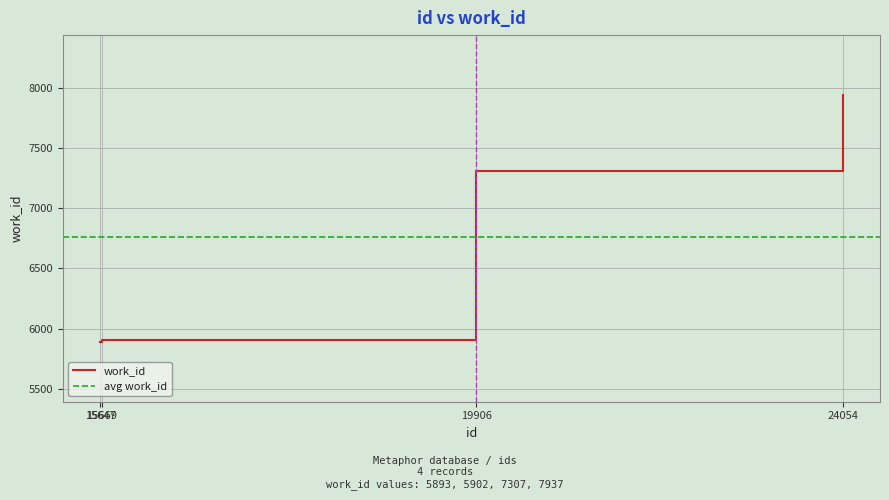

True or false: work_id has more than 2 interior local peaks.

False